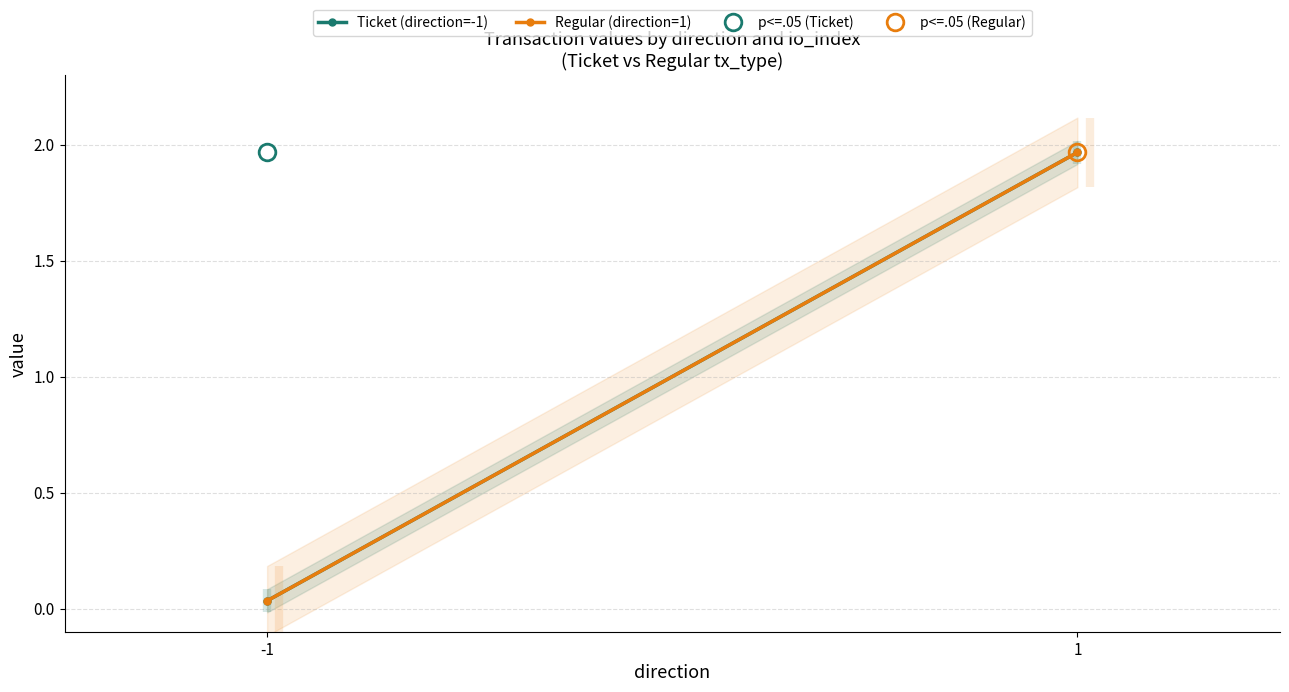

Is the value of Ticket (direction=-1) at 1 greater than the value of Regular (direction=1) at 1?

No